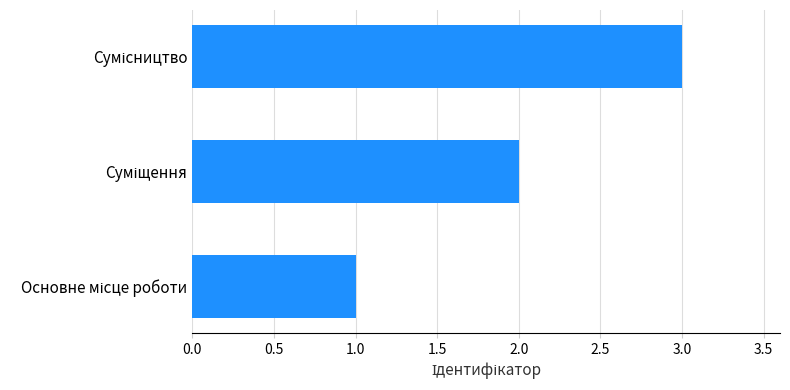

What is the sum of all values?

6